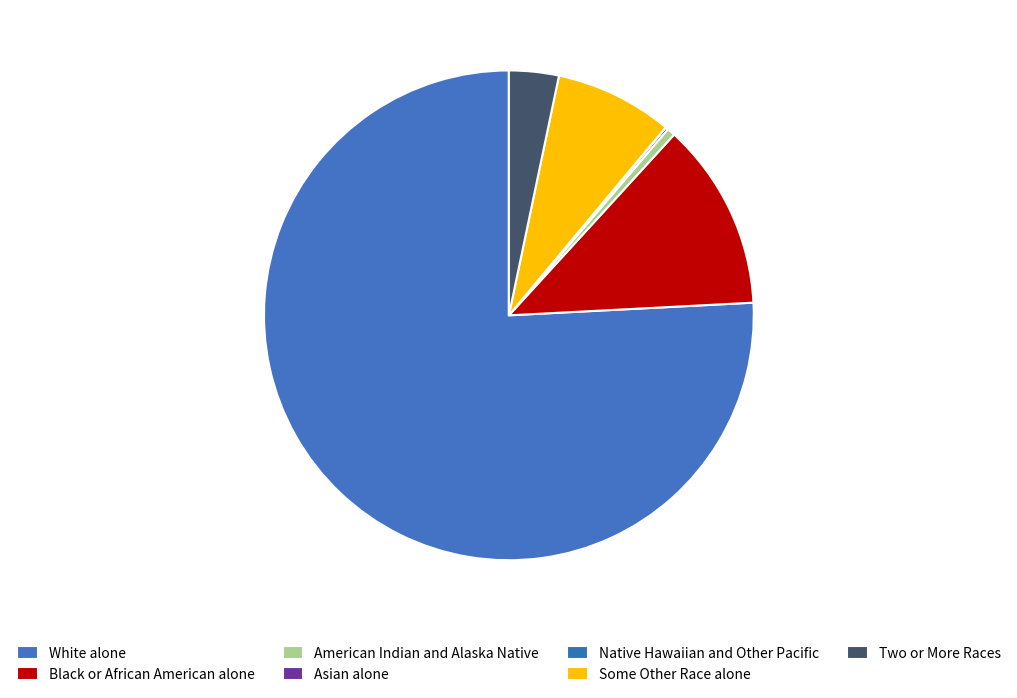

What percentage is NOT represented by White alone?

24.2%